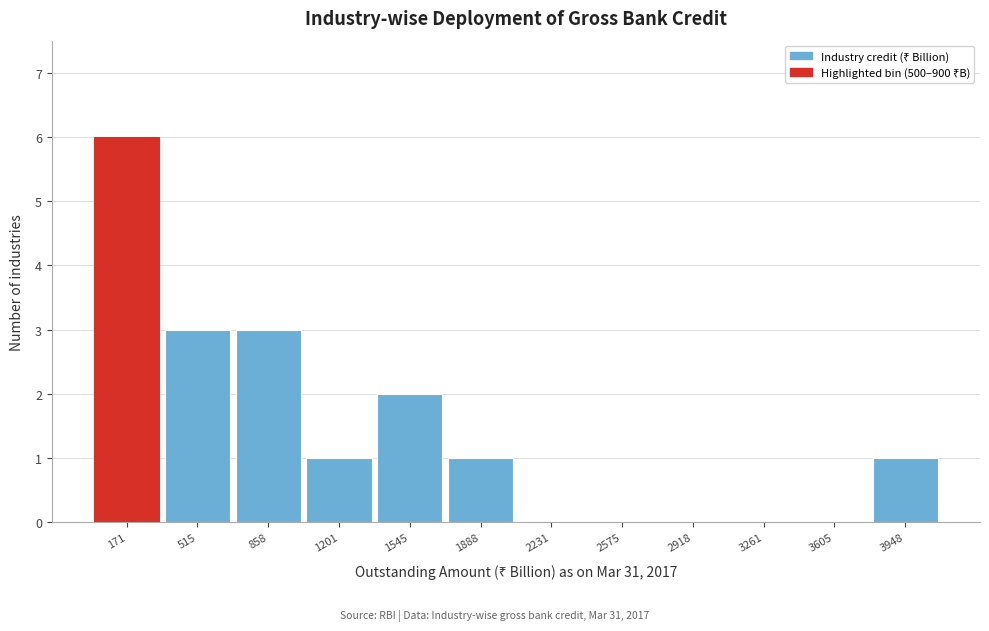

What is the height of the bar covering 1050 to 1350 on the x-axis? Neither the bar edges nor the heights are printed on the chart, so give them approximately, as read against the axes.

1